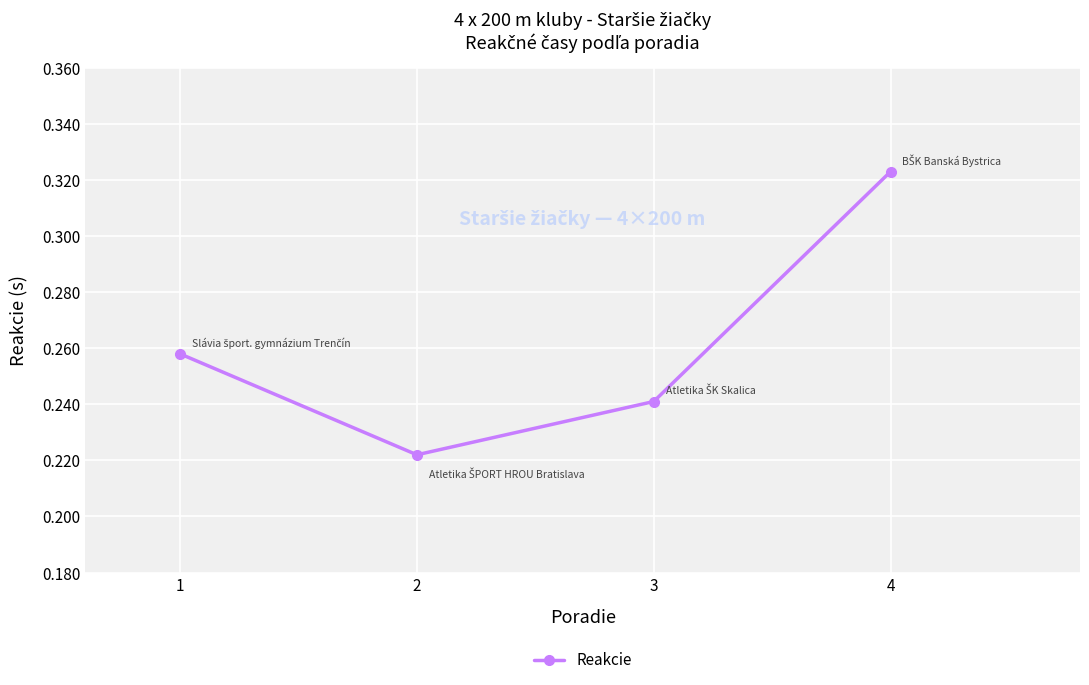

At which category does the chart reach its peak across all series?

4